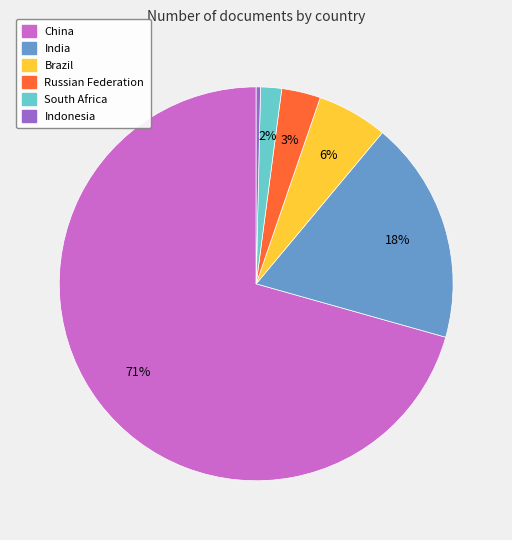

Which has a higher value, Brazil or China?

China